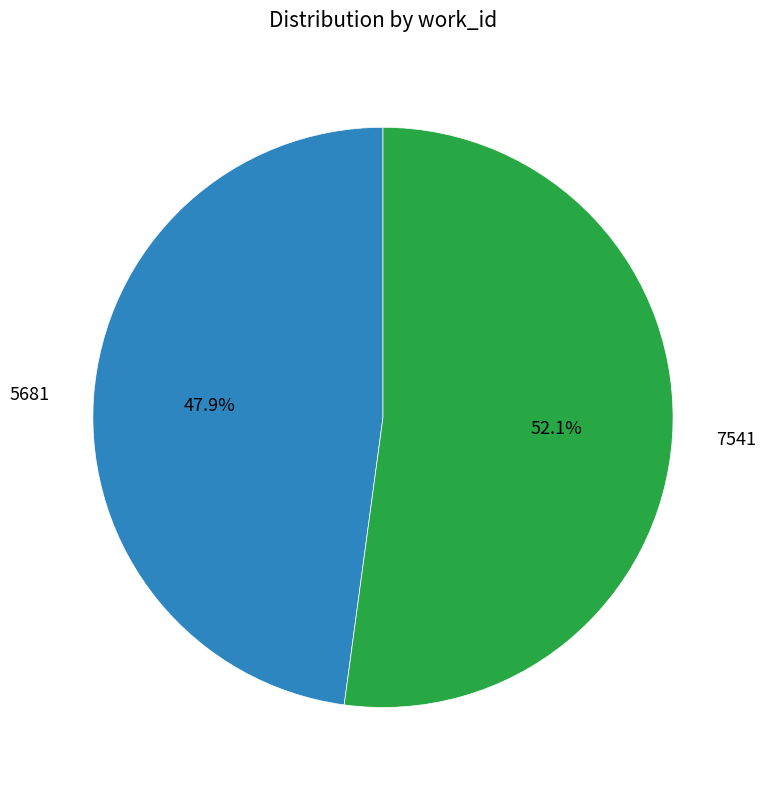

To the nearest percent, what portion does 5681 represent?

48%